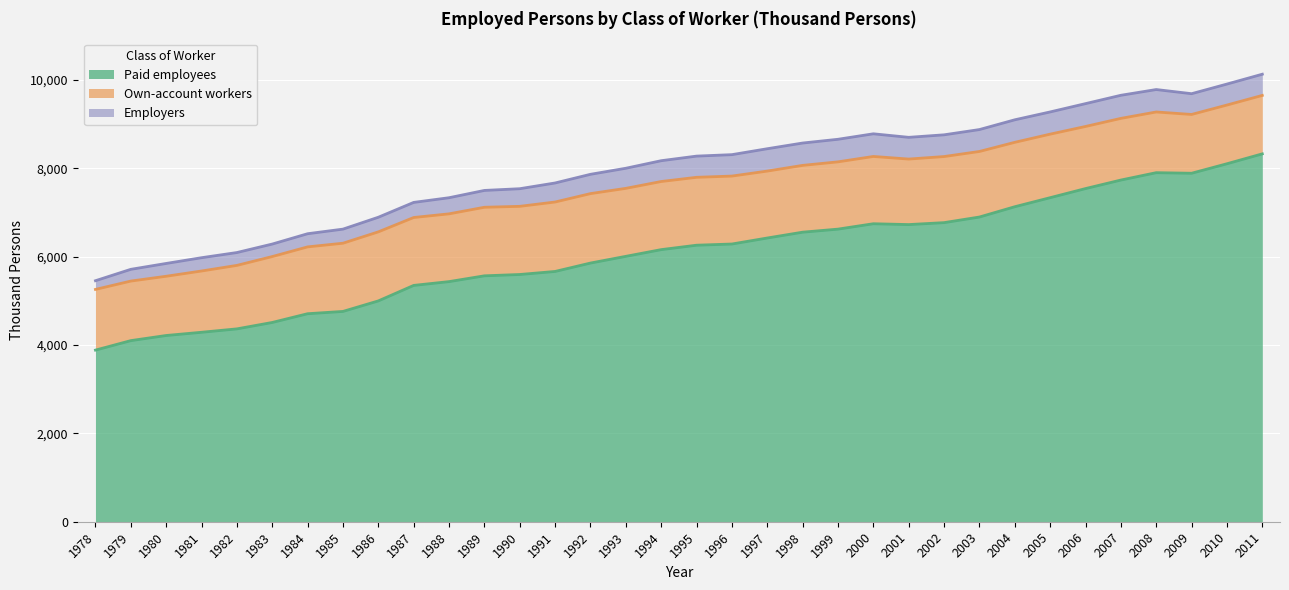

Count the number of data series in this chart.

3